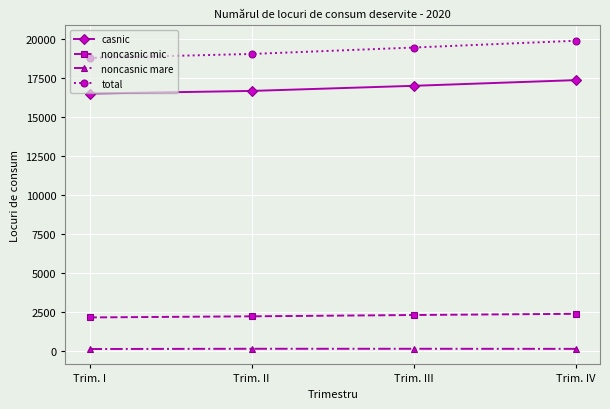

True or false: noncasnic mare has more than 2 interior local peaks.

False